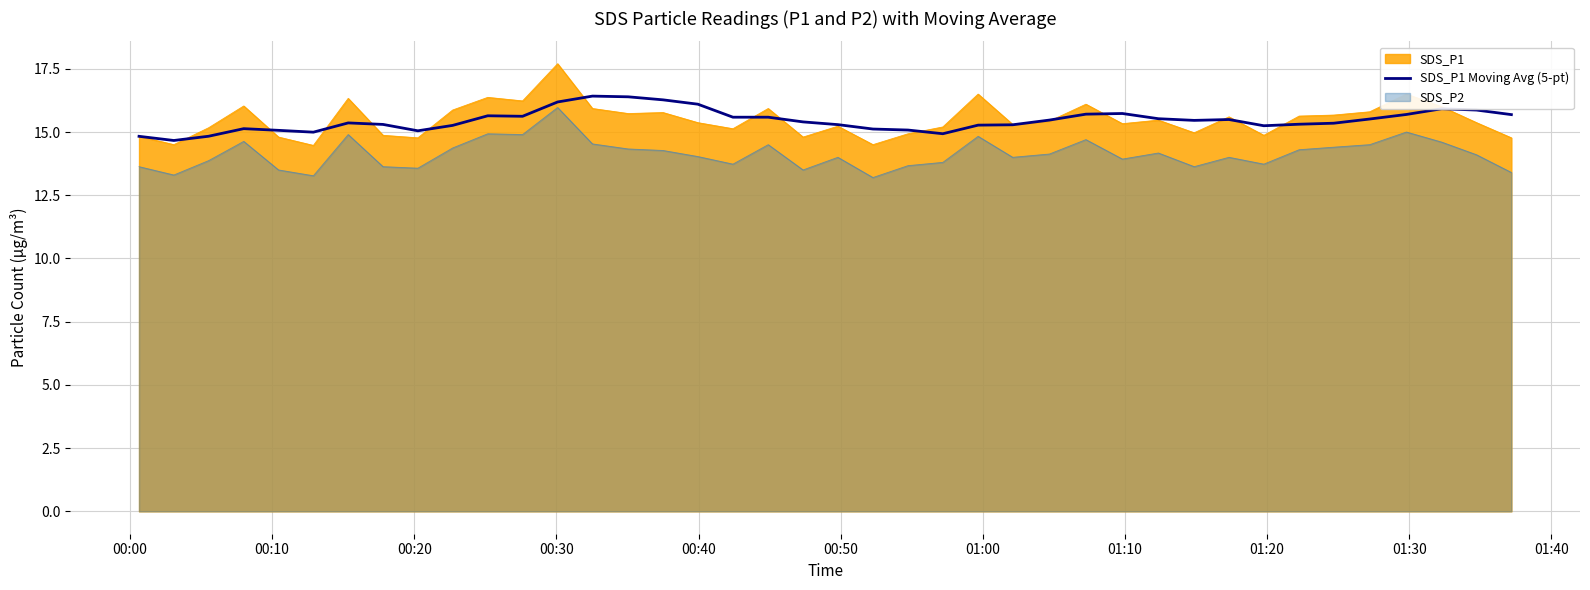

Reading left to right, extract all data points from this chart.

14.8	14.7	14.8	15.1	15.1	15.0	15.4	15.3	15.0	15.3	15.6	15.6	16.2	16.4	16.4	16.3	16.1	15.6	15.6	15.4	15.3	15.1	15.1	14.9	15.3	15.3	15.5	15.7	15.7	15.5	15.5	15.5	15.2	15.3	15.3	15.5	15.7	15.9	15.9	15.7